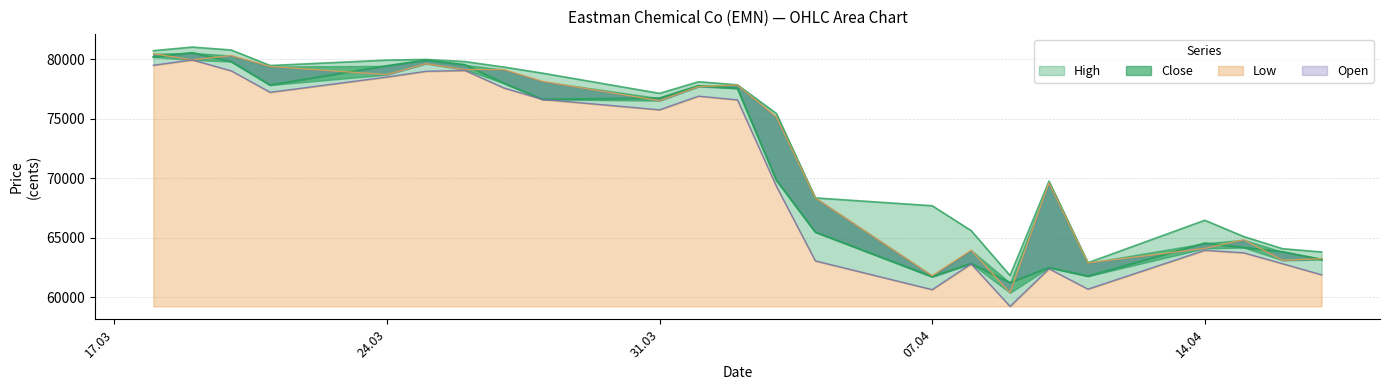

What is the highest value of the Low series?

79953